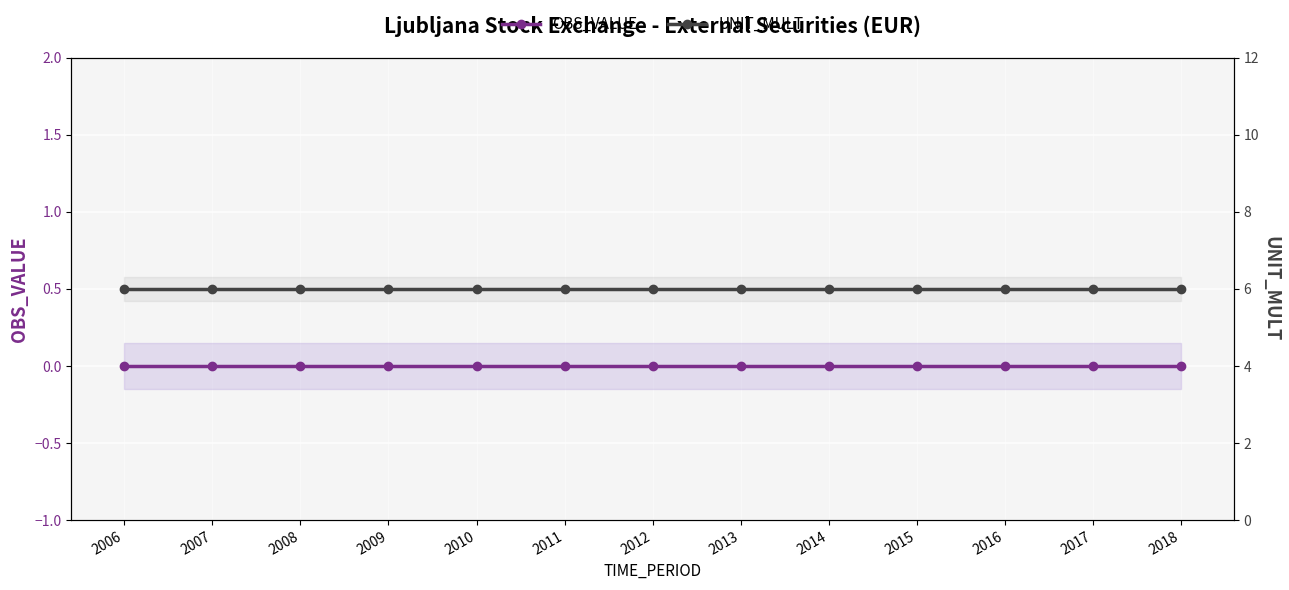

Which series has the largest total across all categories?

UNIT_MULT